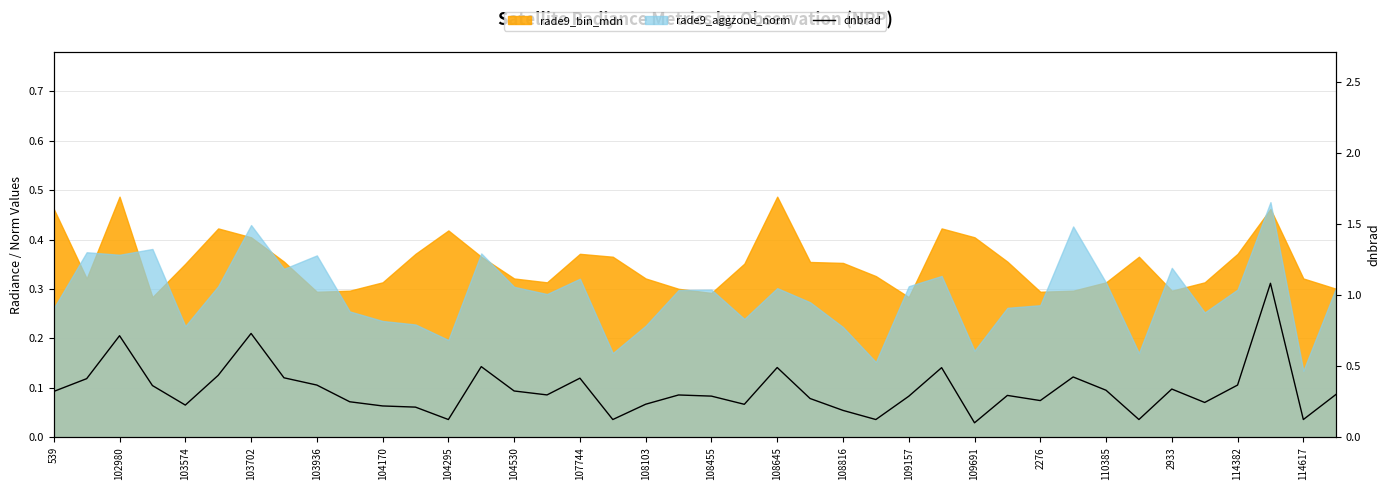

How many interior local valleys (lower than both neighbors) does the data have?

11